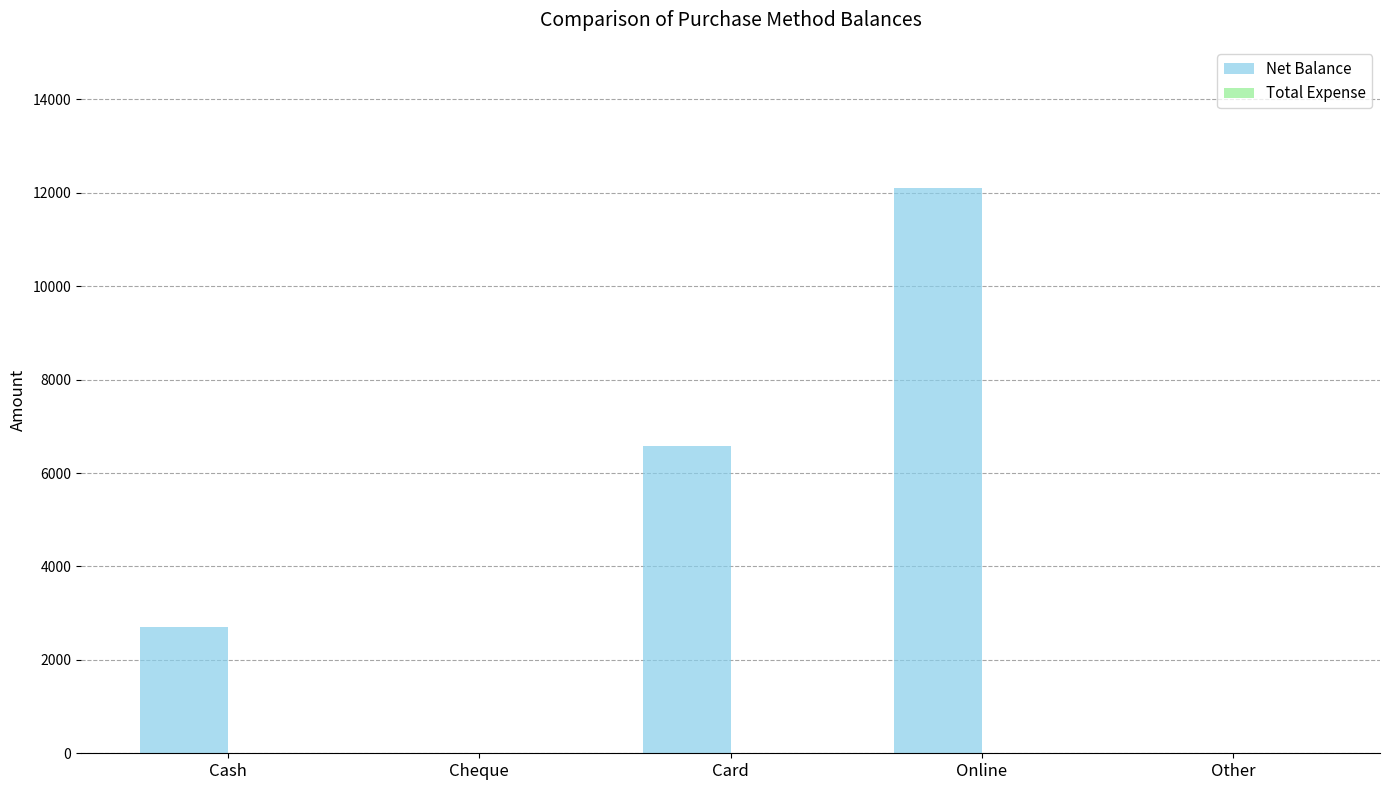

At which label is the value closest to 6050?

Card